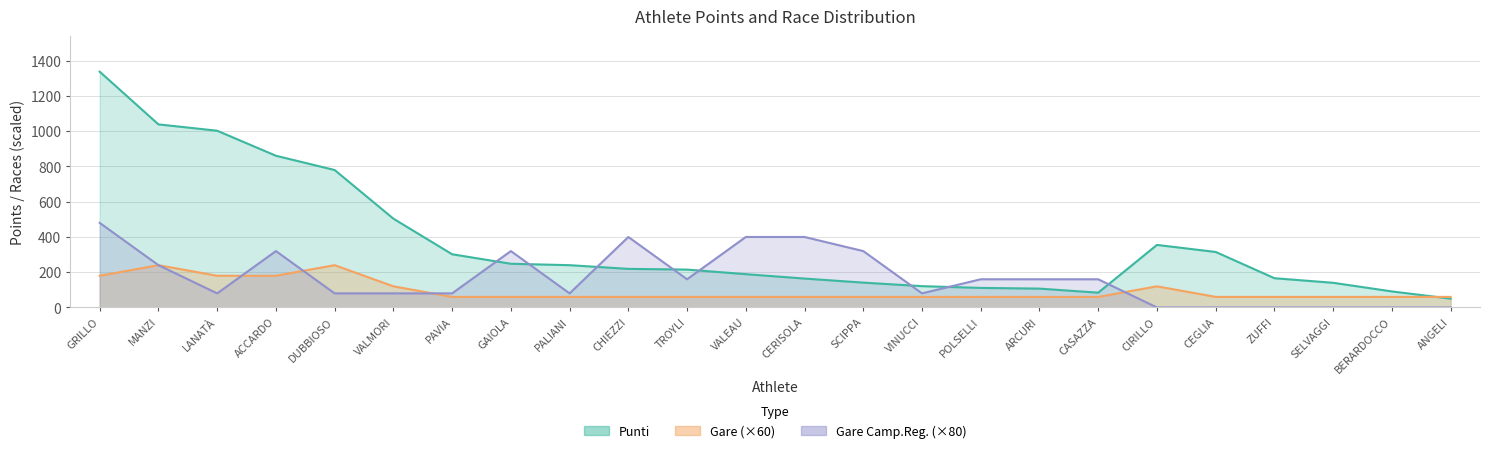

The value of gare at CEGLIA is 96. True or false?

False